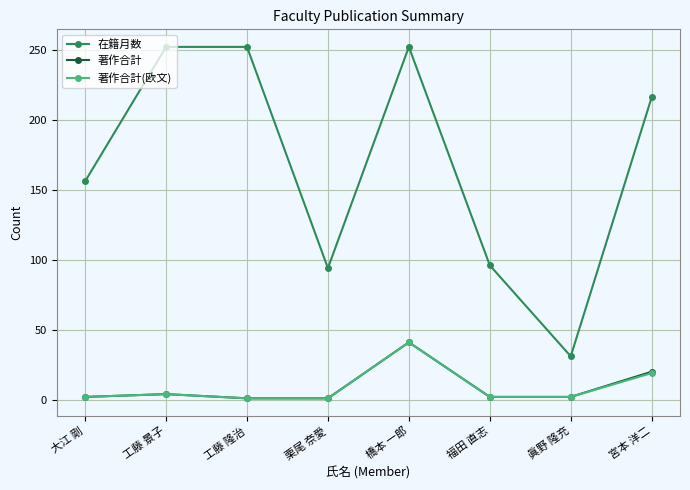

True or false: 在籍月数 has a value of 96 at 福田 直志.

True